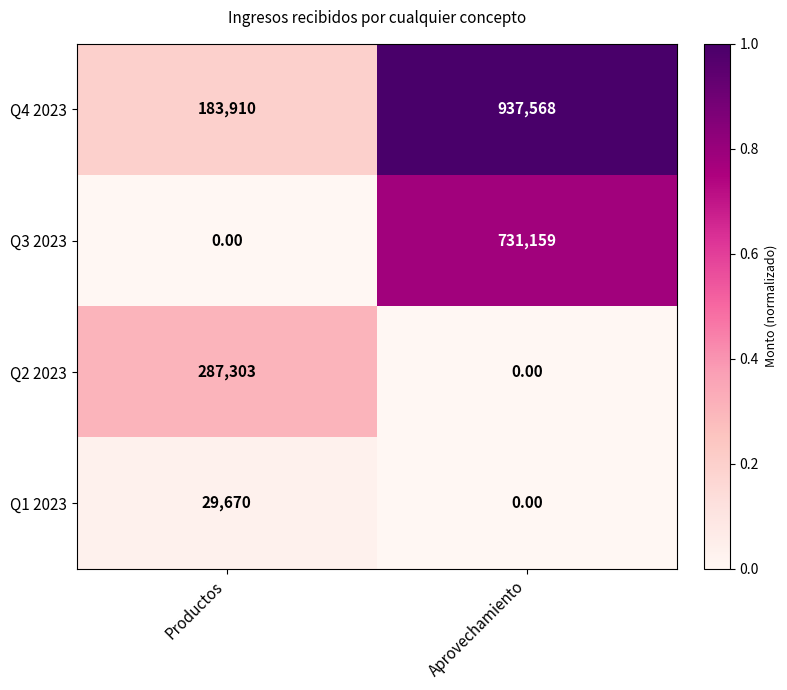

What is the difference between the Q2 2023 values at Productos and Aprovechamiento?

287303